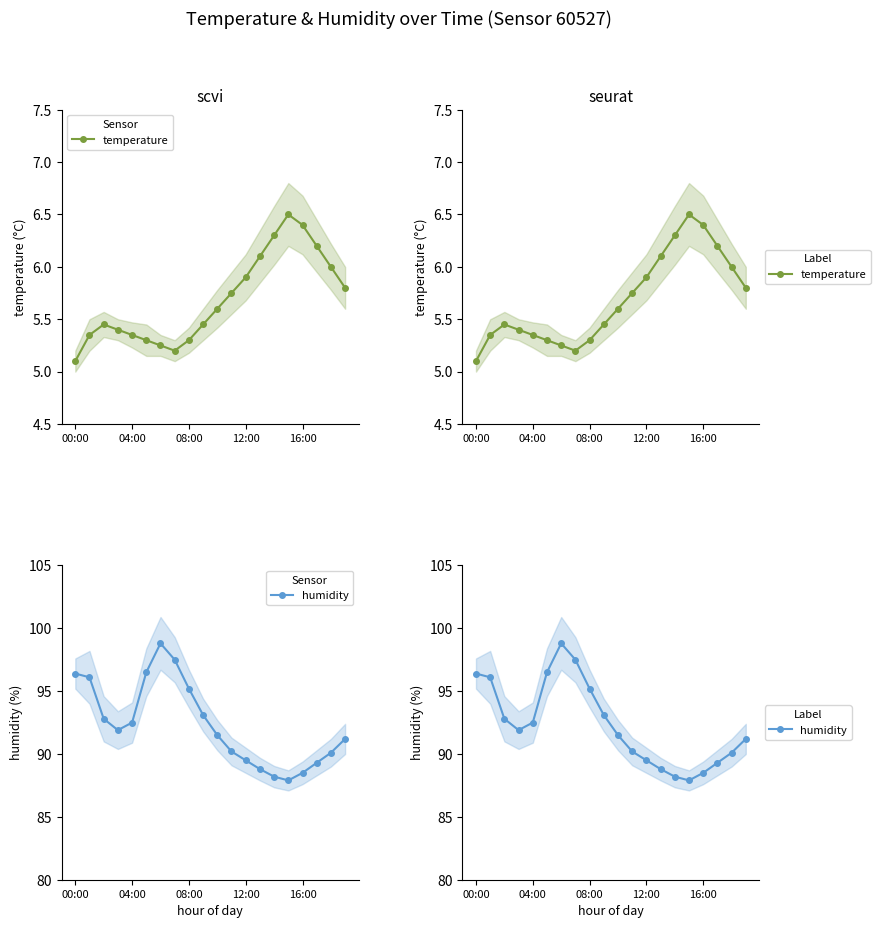

What is the total value across all series at 19?

97.0